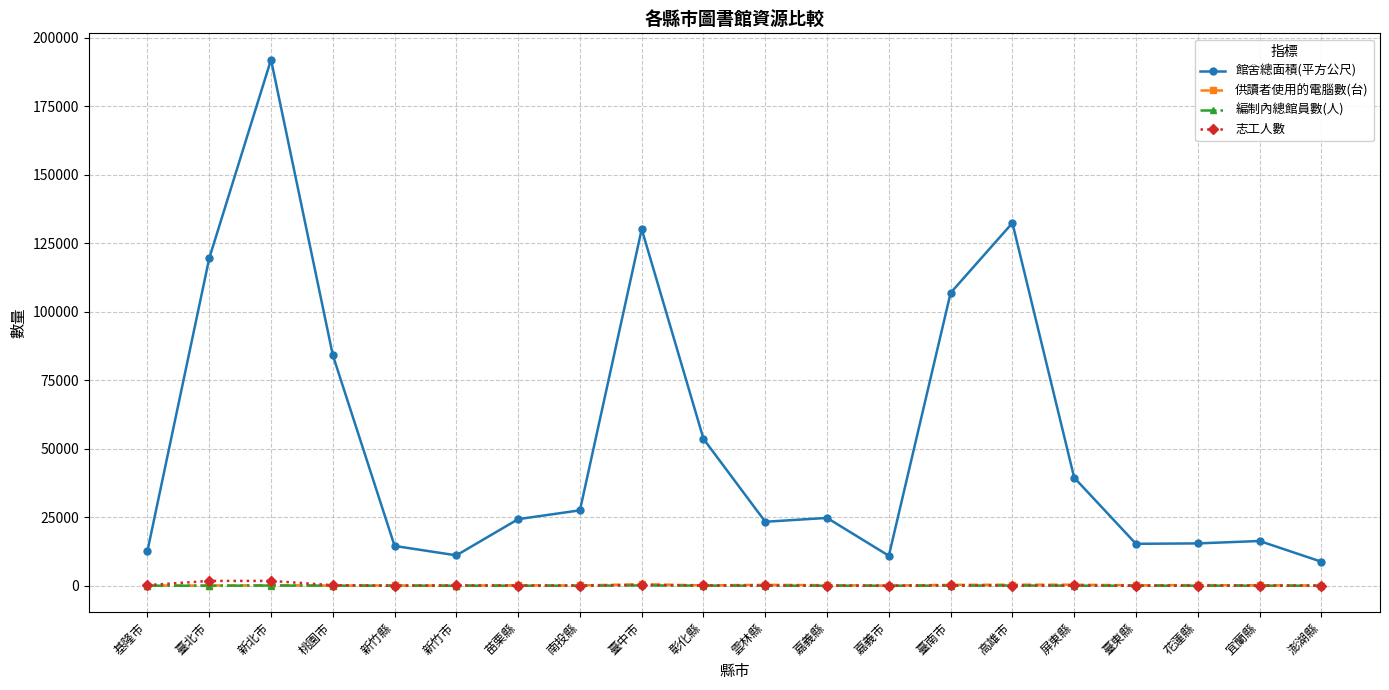

Which series has the widest spread of values?

館舍總面積(平方公尺)